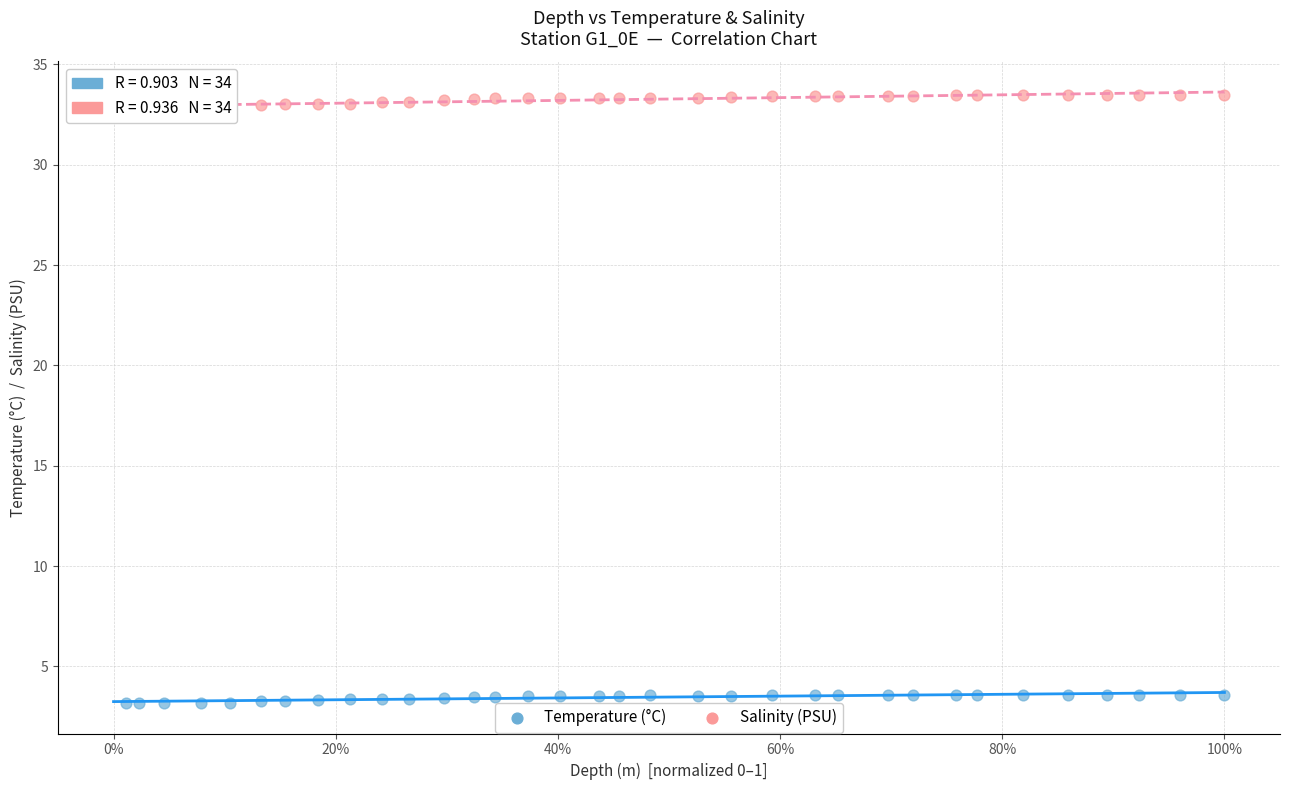

Across all data points, what is the range of Y values (max minus min)?

30.3